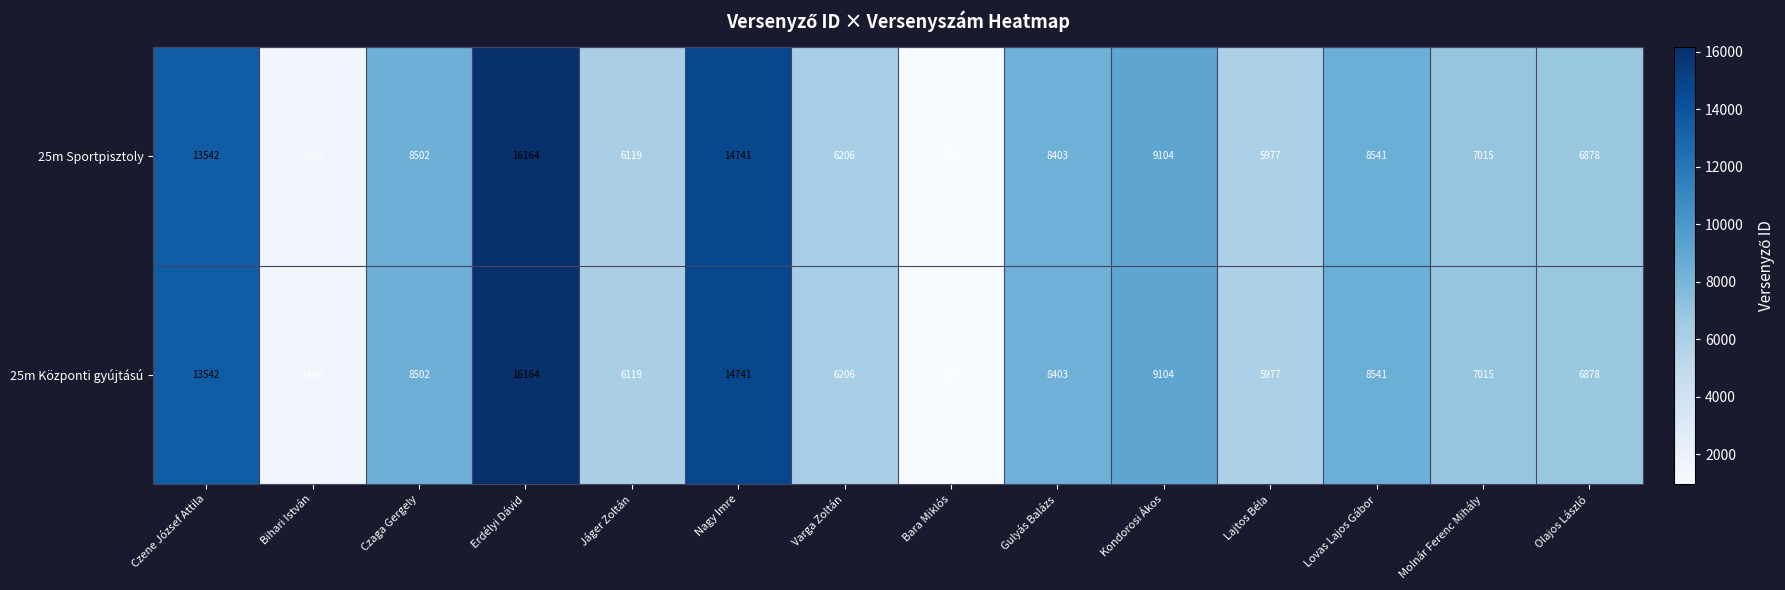

At how many categories does at least one series exceed 8028?

7